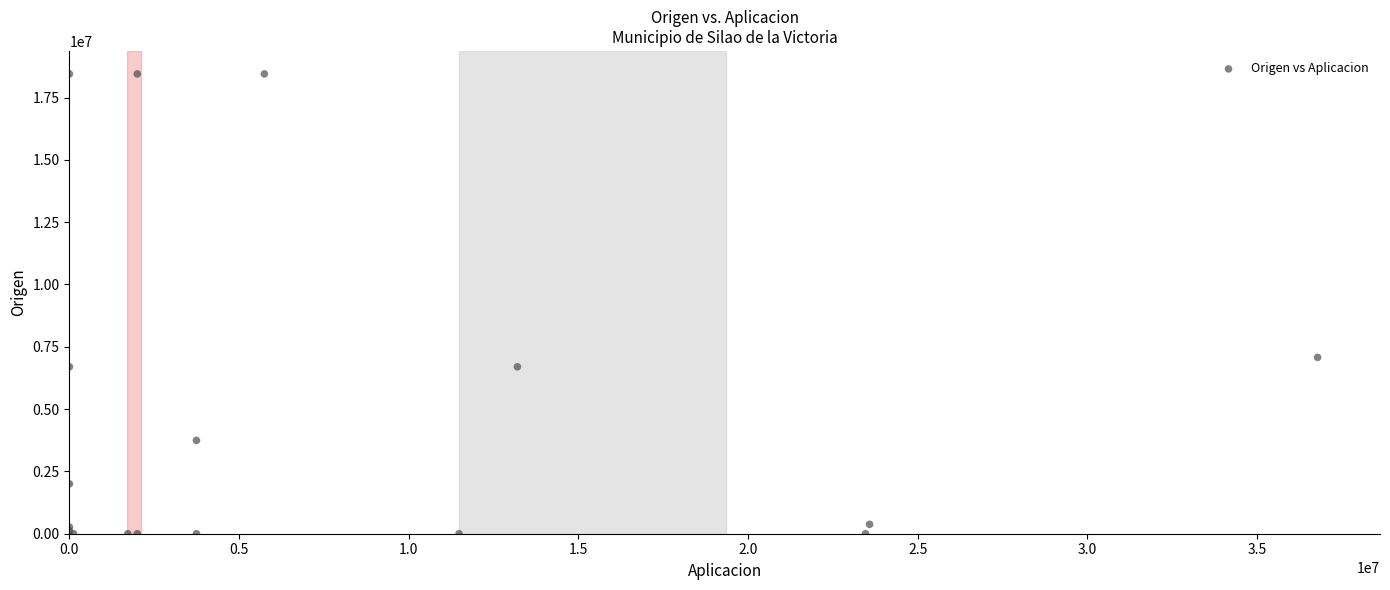

What Y value in the scatter plot is closest to 9223315?

7074860.2